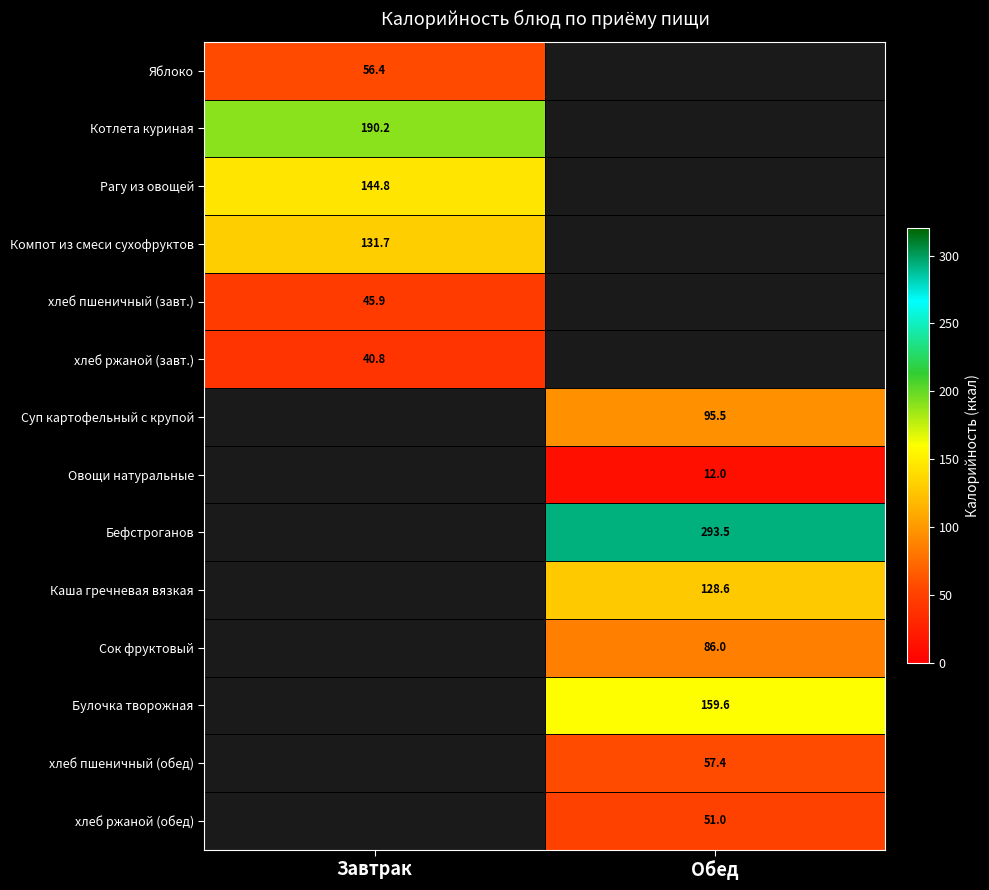

True or false: Котлета куриная has a value of 190.2 at Завтрак.

True